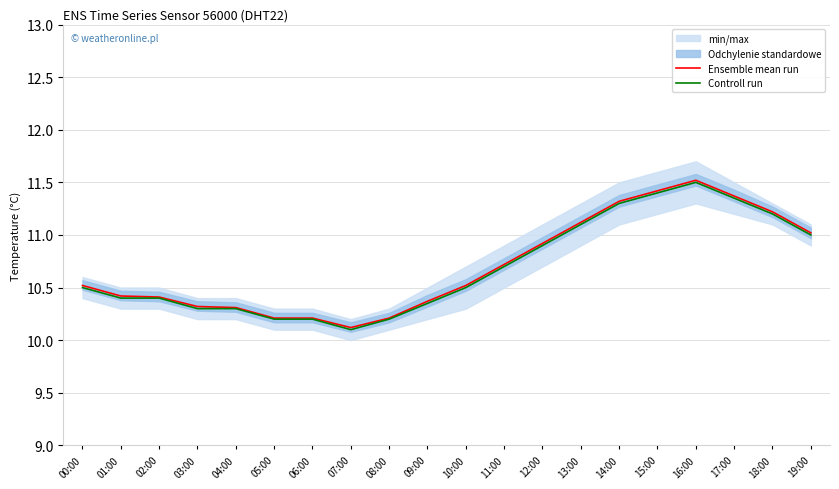

What is the total value across all series at 06:00?

20.4